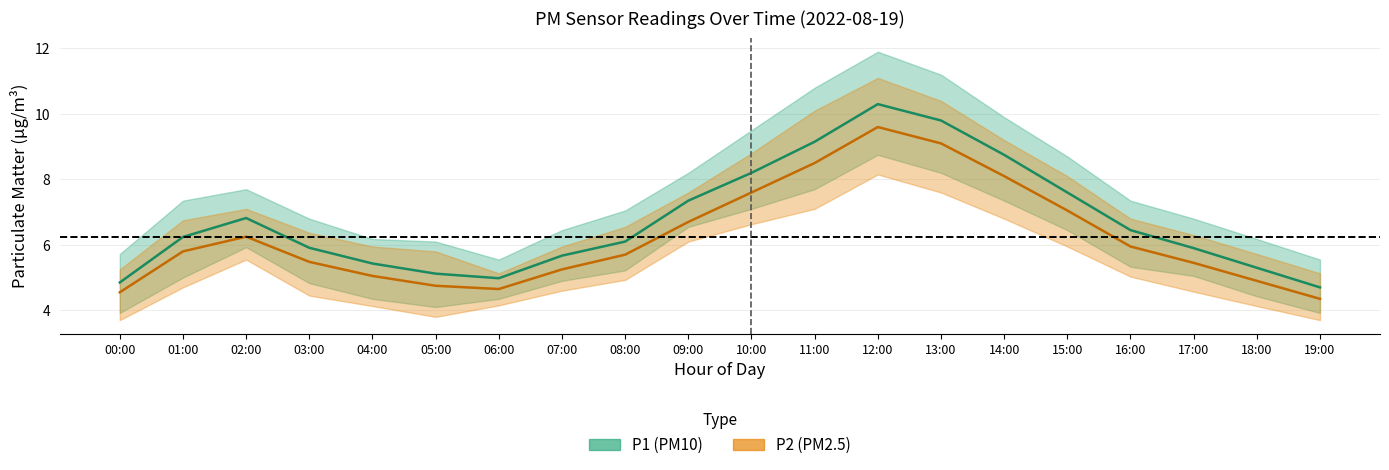

What is the approximate value of P1_upper at 01:00?

7.3